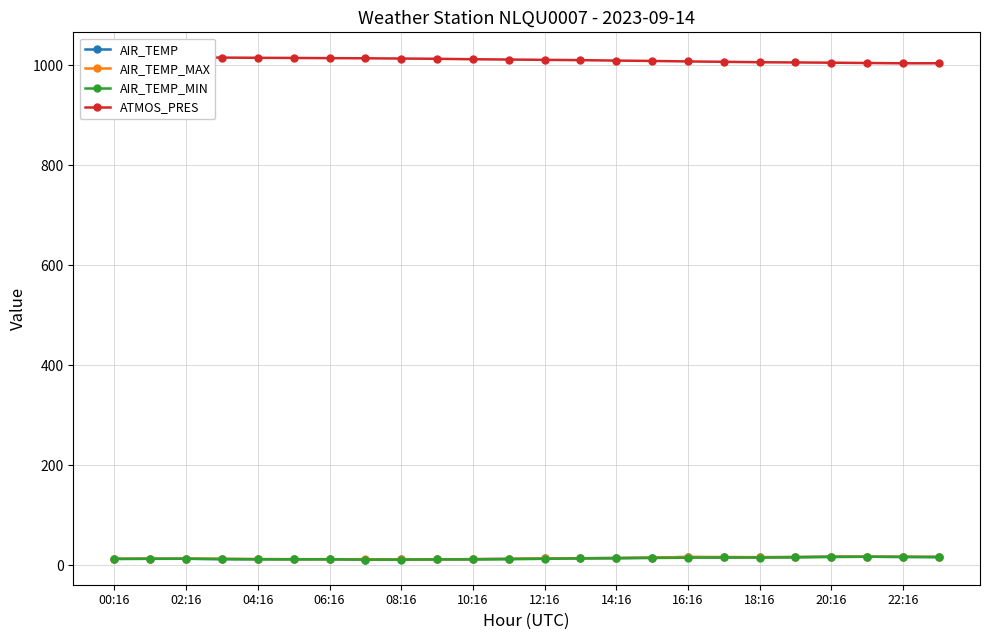

What are all the series names shown in the legend?

AIR_TEMP, AIR_TEMP_MAX, AIR_TEMP_MIN, ATMOS_PRES